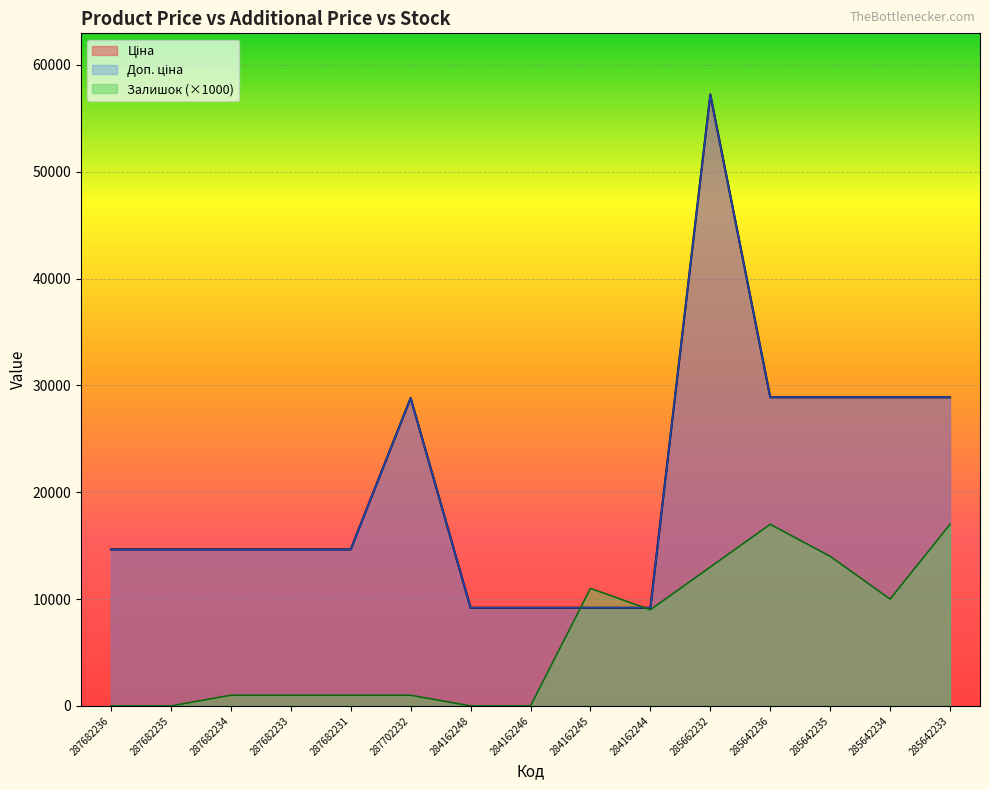

Count the number of categories in the chart.

15